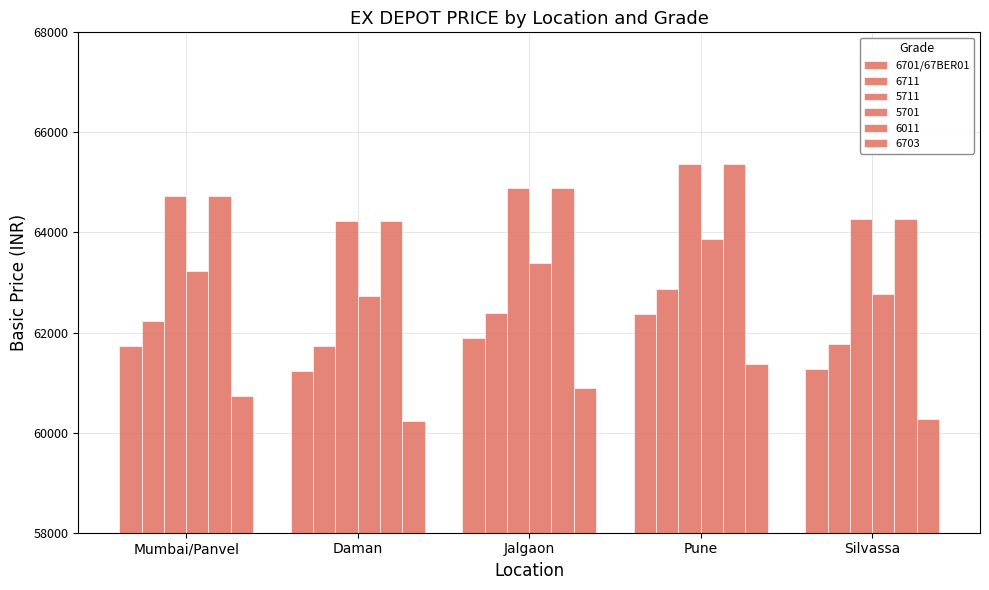

How many bars are there in total?

30